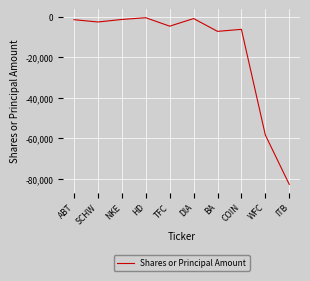

What is the change in value from TFC to WFC?

-53545